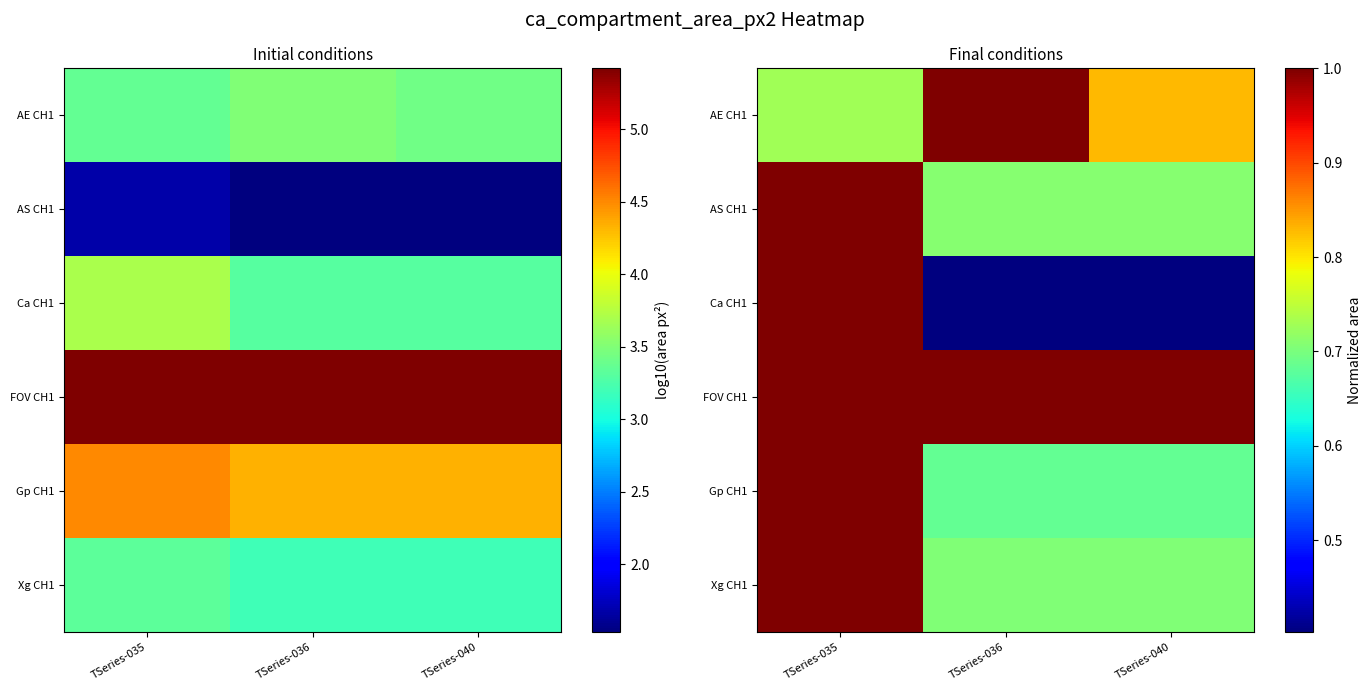

Is the value of Xg CH1 at TSeries-035 greater than the value of FOV CH1 at TSeries-036?

No